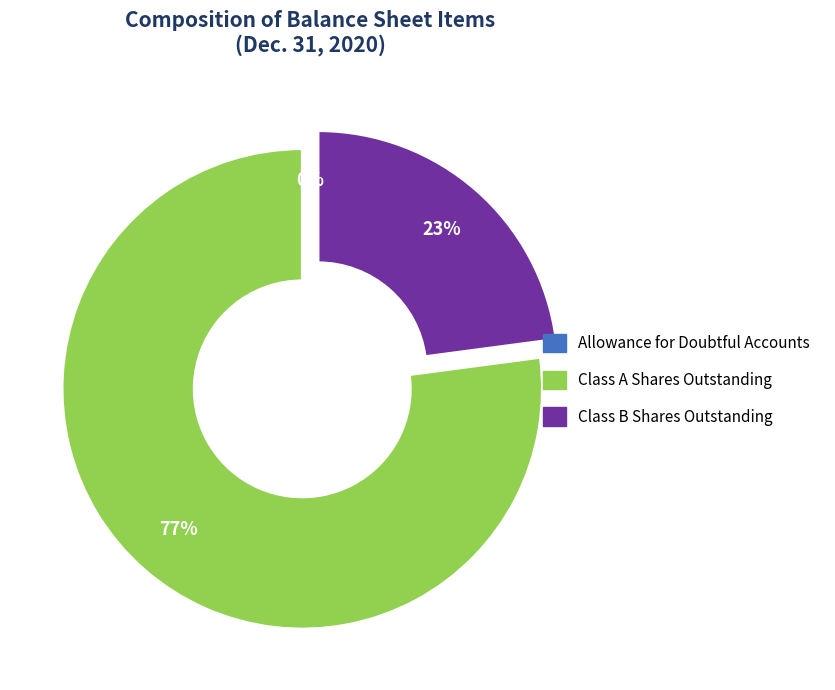

To the nearest percent, what is the average slice percentage?

33%